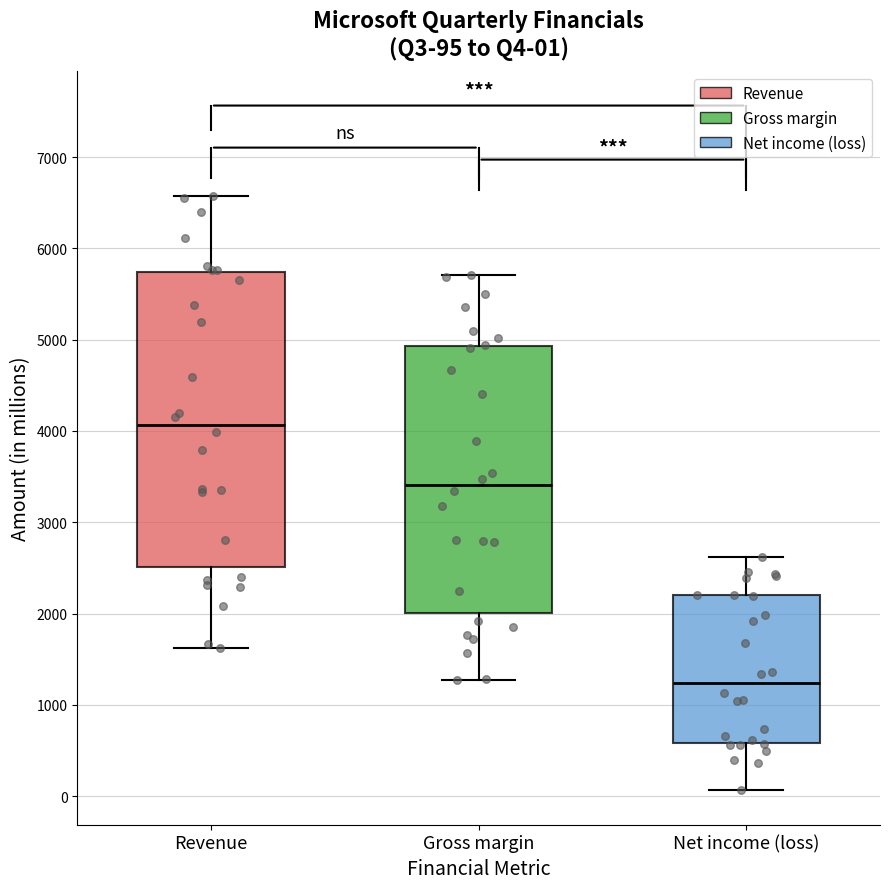

Which box is the tallest, from its lower edge to its upper edge?

Revenue